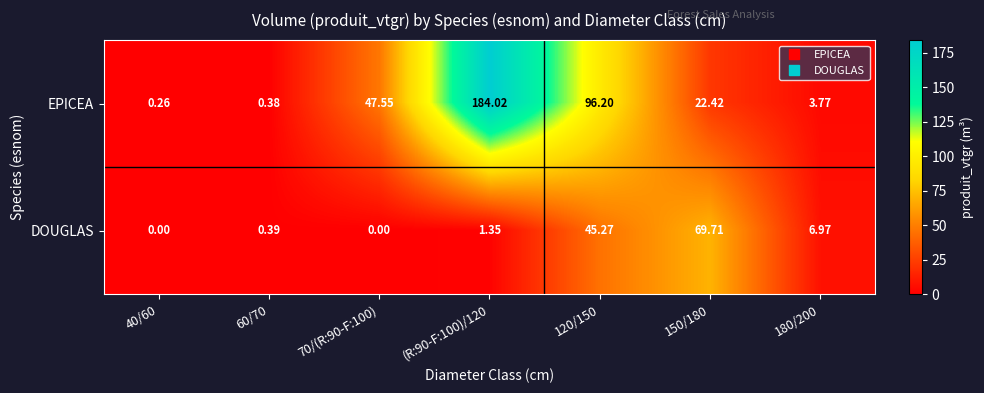

List the series in order of their overall mean, lowest first.

DOUGLAS, EPICEA